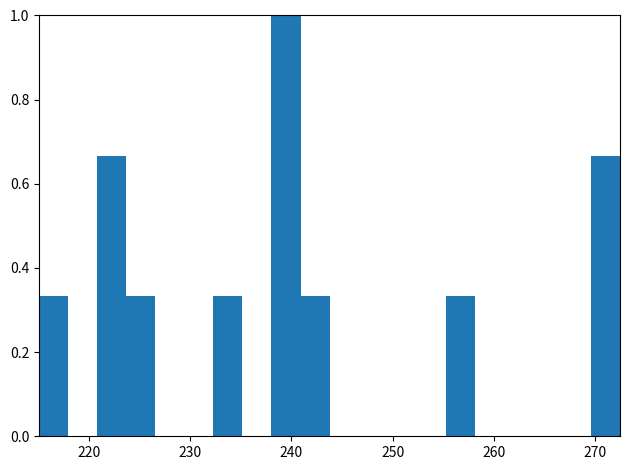

Read against the x-axis, roughly where is the centre of the tallest bar?

239